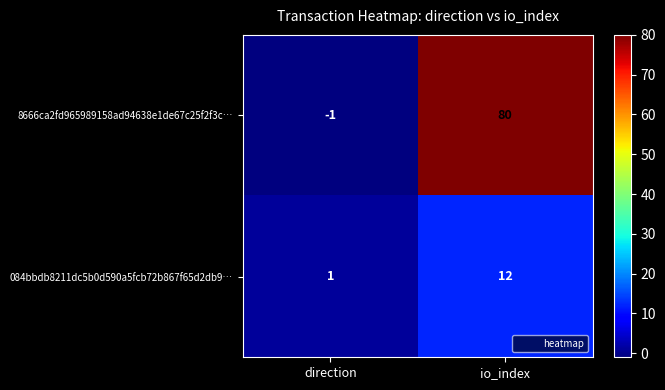

Reading left to right, list all the values displayed in this chart.

8666ca2fd965989158ad94638e1de67c25f2f3c…: -1	80
084bbdb8211dc5b0d590a5fcb72b867f65d2db9…: 1	12